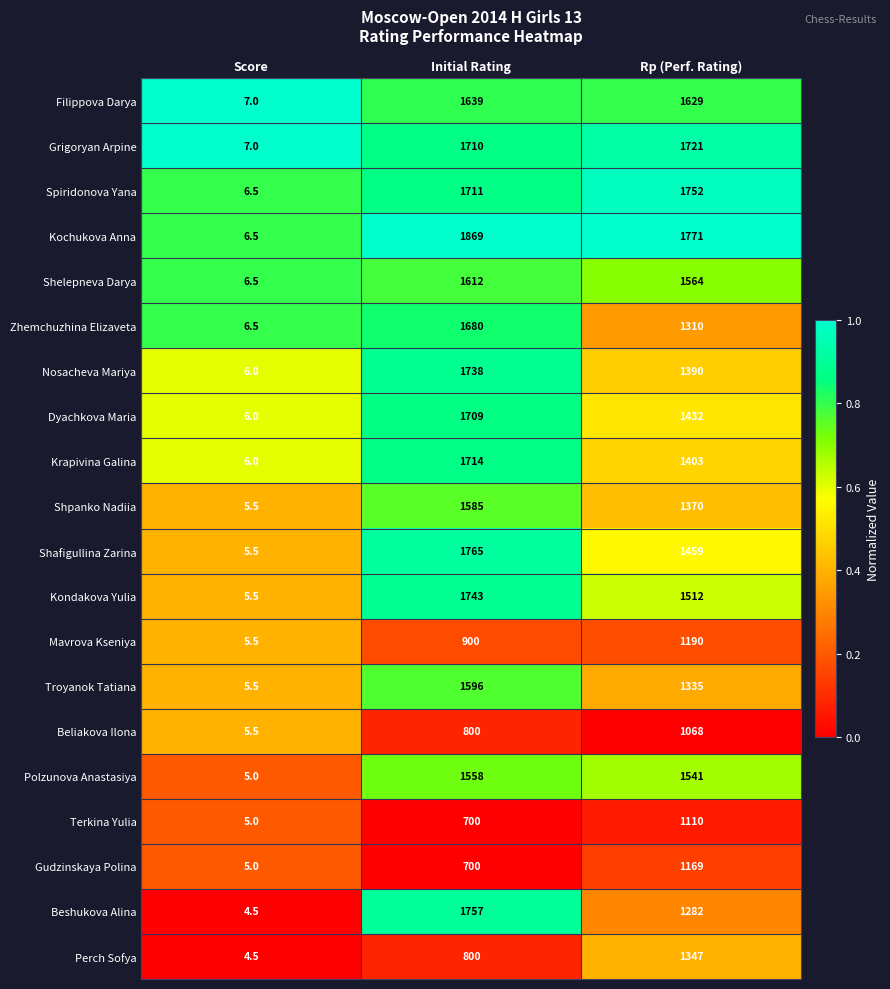

List the labels in order of Shelepneva Darya value, largest first.

Initial Rating, Rp (Perf. Rating), Score